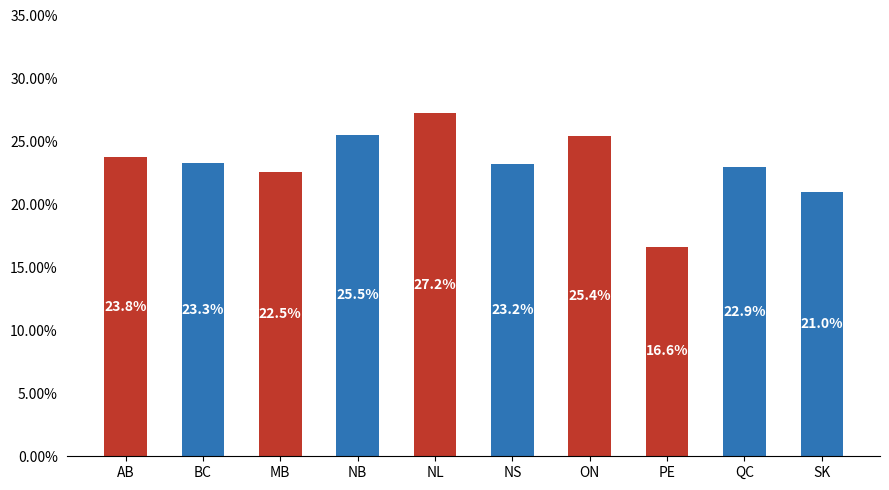

What is the label of the 7th bar from the right?

NB